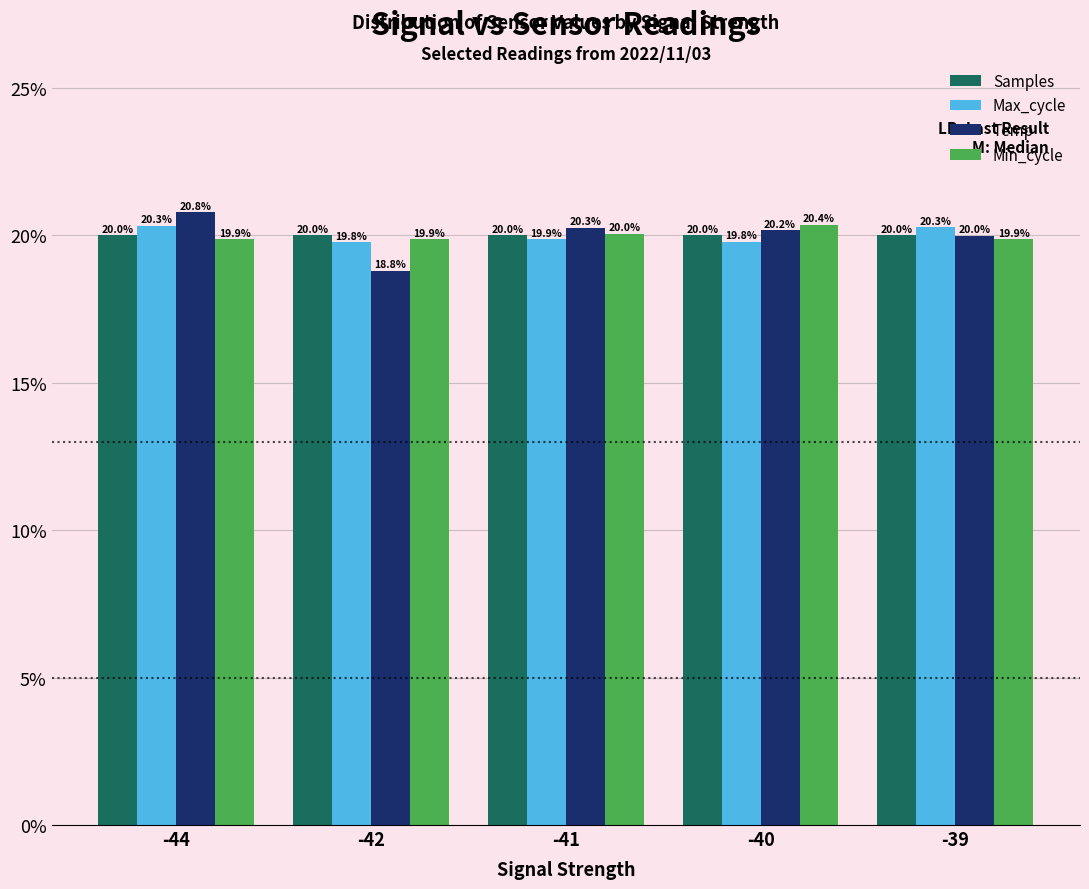

At which category is the sum across all series the highest?

-44